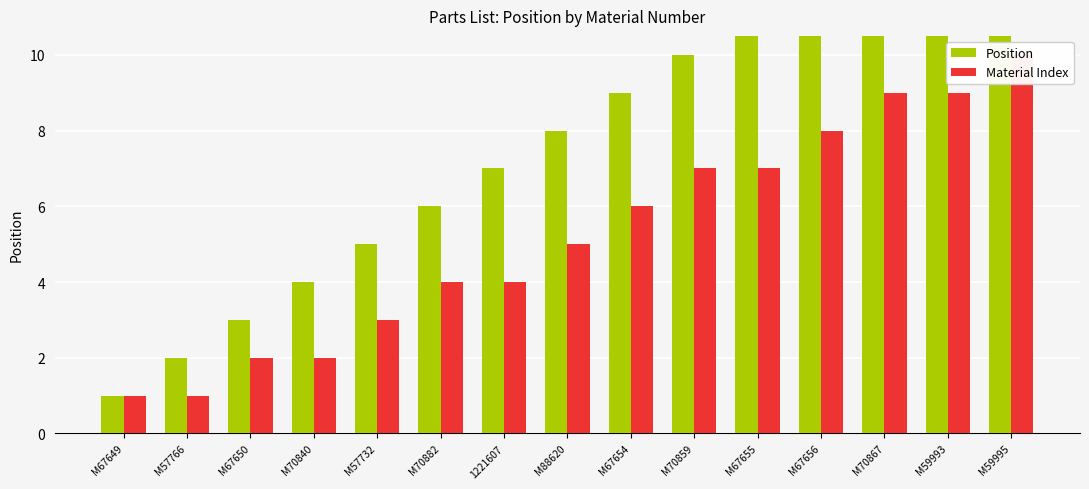

What is the label of the 6th bar from the left?

M70882